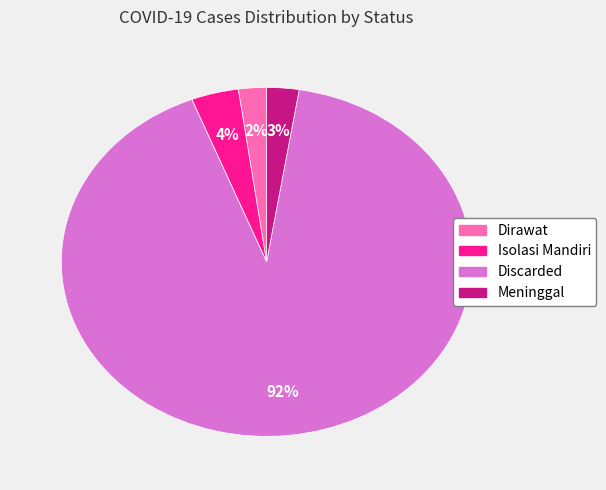

Which category accounts for the majority?

Discarded